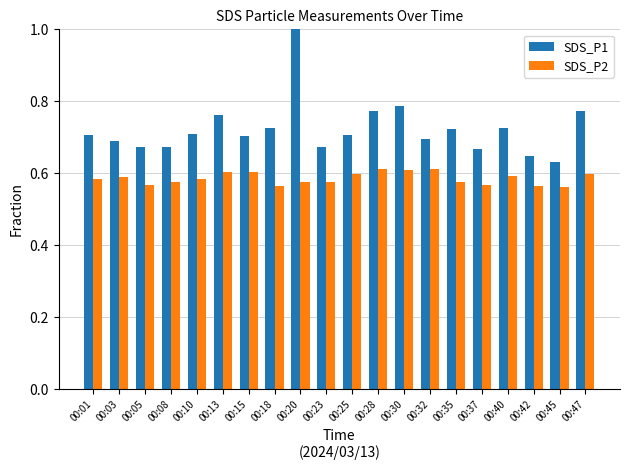

True or false: SDS_P1 has a value of 0.7 at 00:05.

True